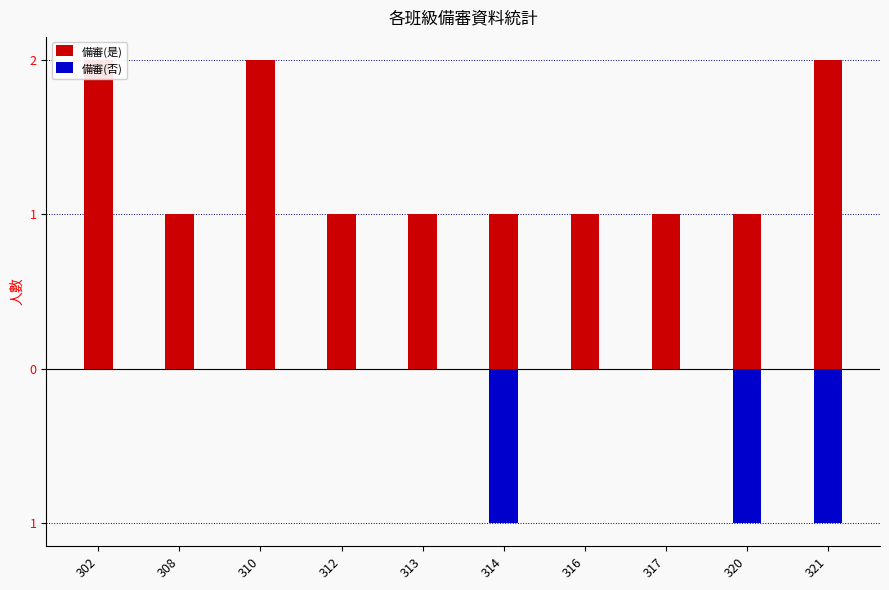

How many values in 備審(否) are below zero?

3